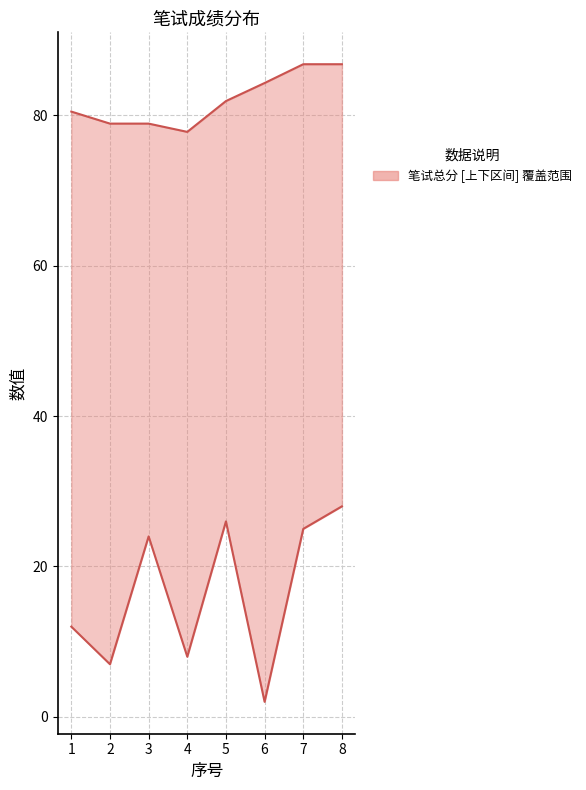

True or false: 笔试总分（100） and 座位号 cross at least once.

False